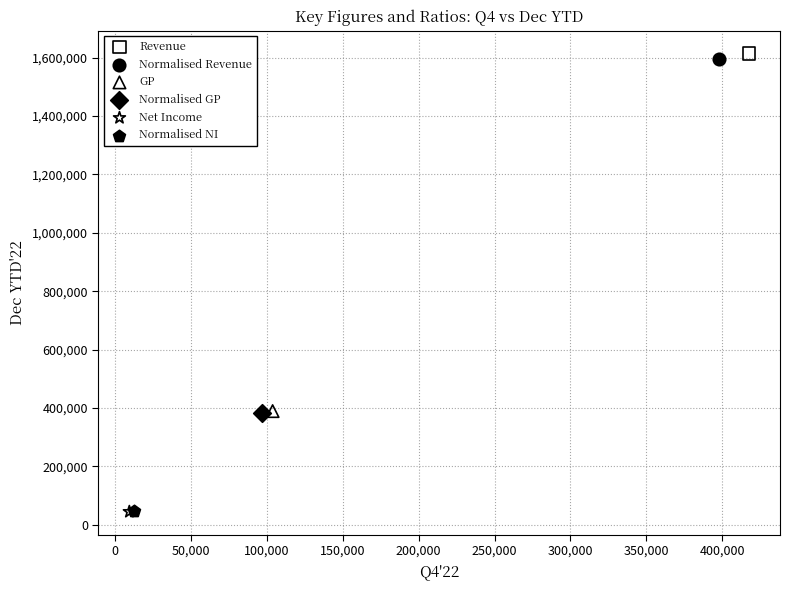

Which series contains the highest Y value?

Revenue